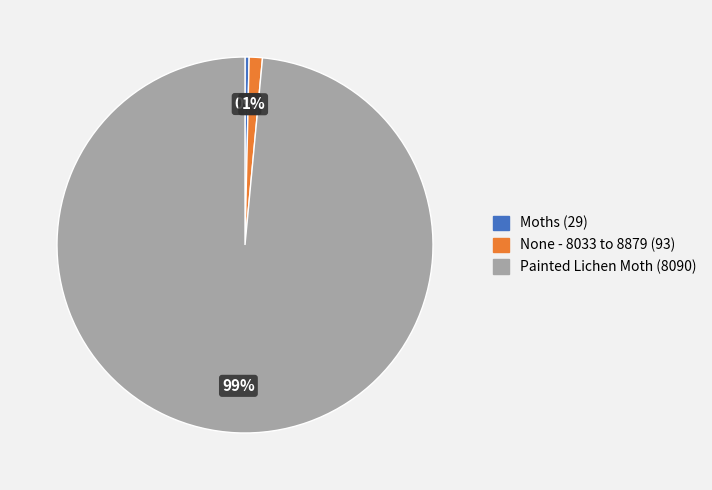

Which category has the biggest portion of the pie?

Painted Lichen Moth